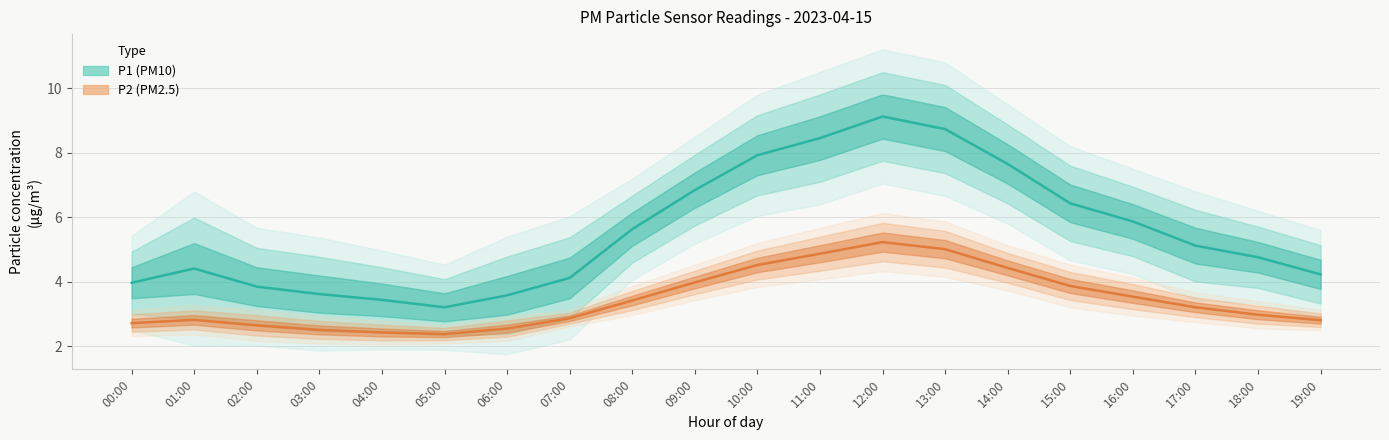

Reading right to left, list all the values displayed in this chart.

P1 (PM10): 4.2	4.8	5.1	5.9	6.4	7.7	8.7	9.1	8.4	7.9	6.8	5.6	4.1	3.6	3.2	3.4	3.6	3.9	4.4	4.0
P2 (PM2.5): 2.8	3.0	3.2	3.5	3.9	4.4	5.0	5.2	4.9	4.5	4.0	3.4	2.9	2.5	2.4	2.4	2.5	2.6	2.8	2.7